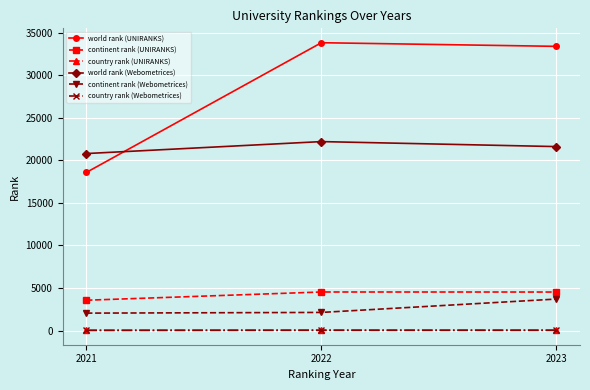

How many categories are shown in the chart?

3